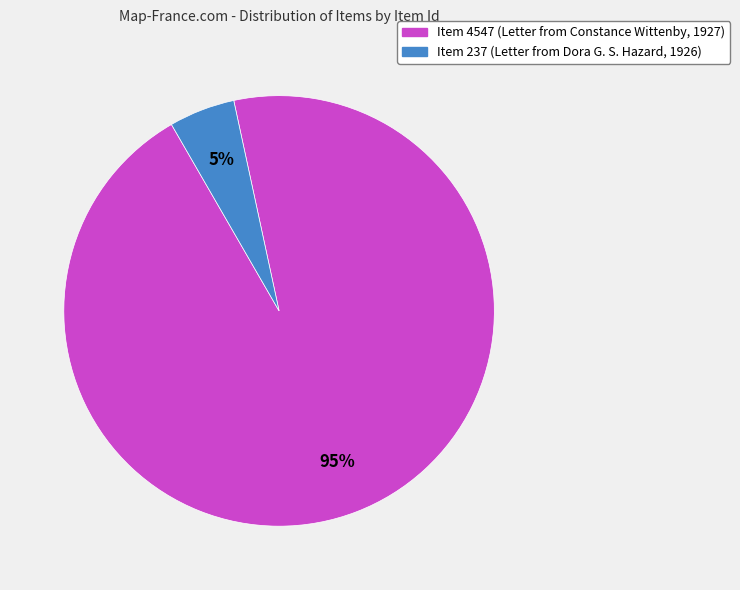

The Item 237 (Letter from Dora G. S. Hazard, 1926) slice represents 5% of the pie. True or false?

True